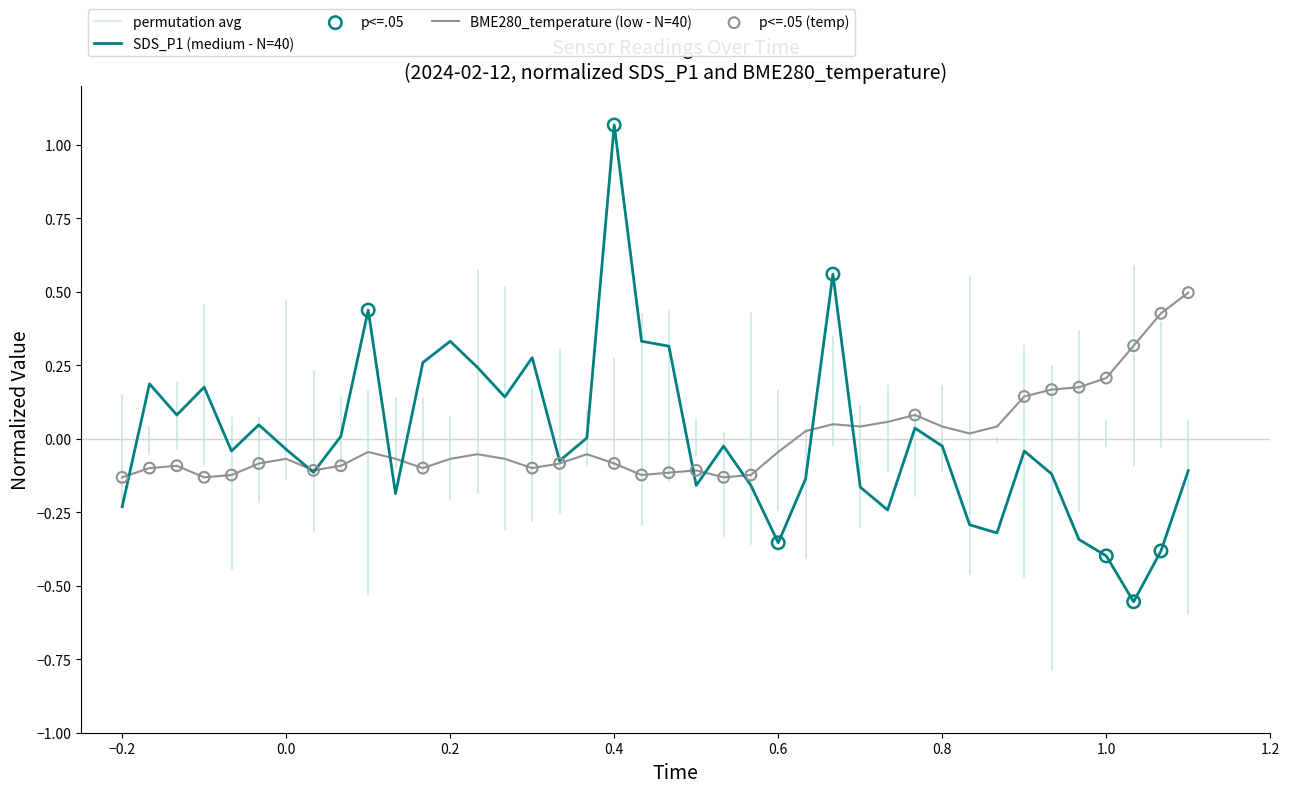

Which series reaches the minimum Y coordinate?

SDS_P1